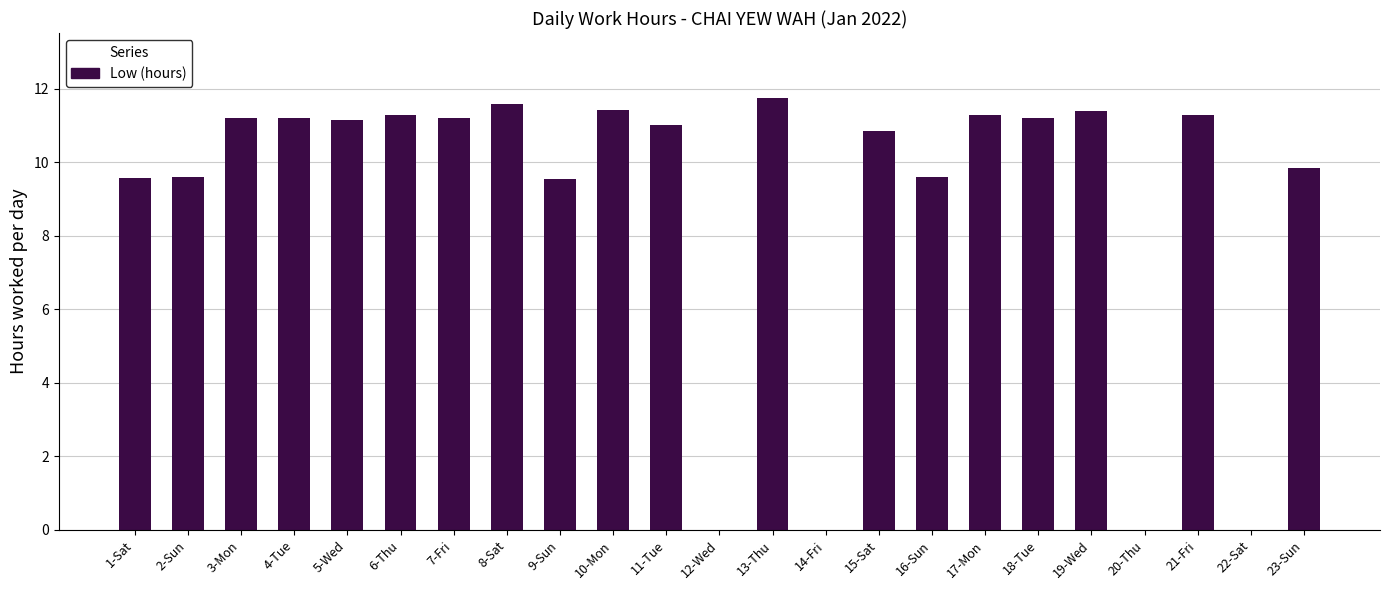

What is the maximum value shown in the chart?

11.8